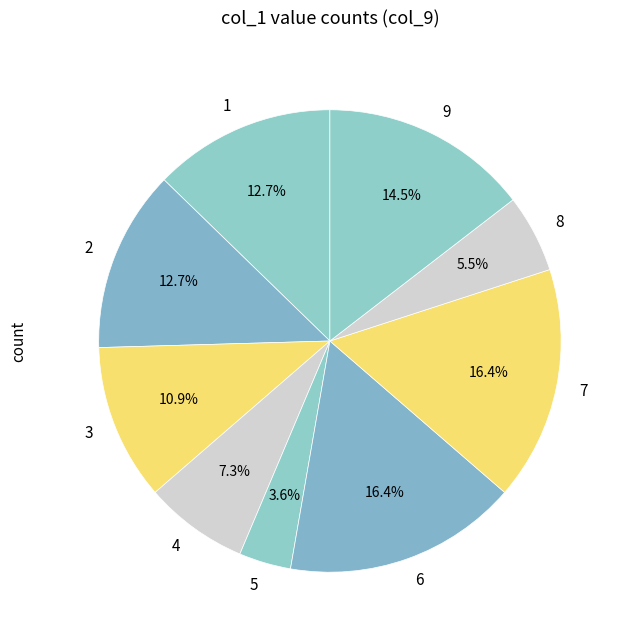

Combined, do 1 and 4 account for over 50%?

No